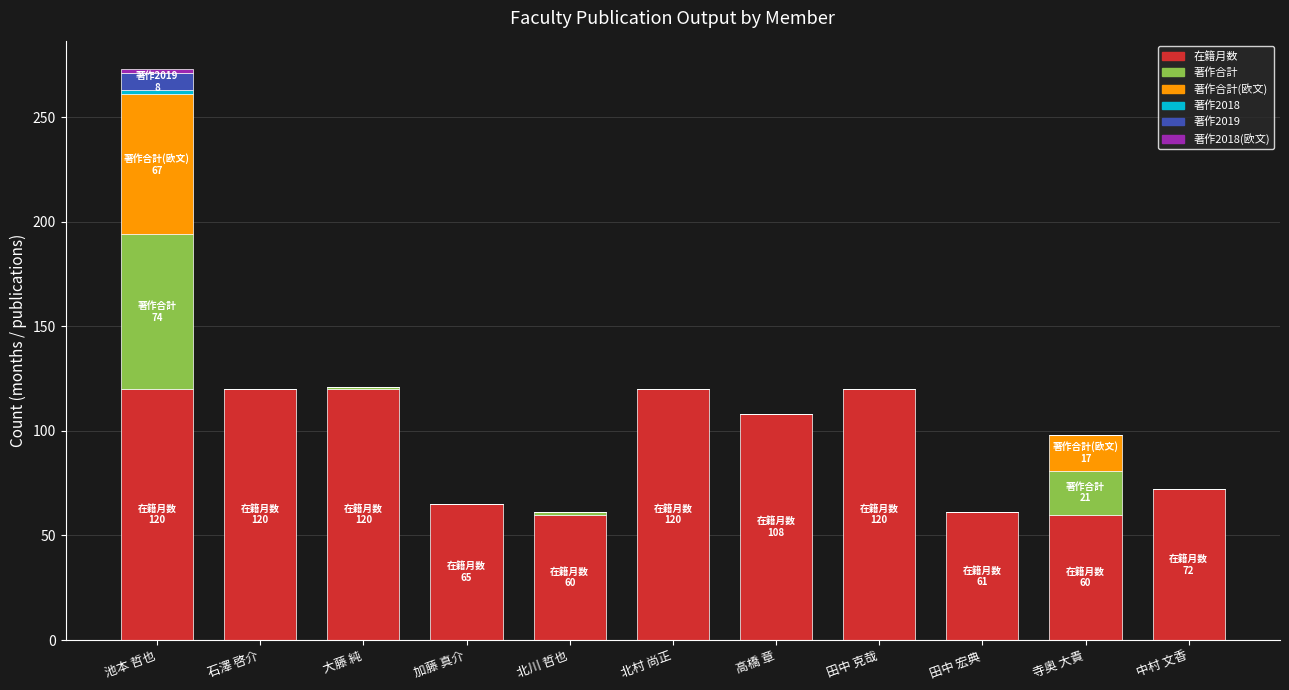

At which category is the sum across all series the highest?

池本 哲也